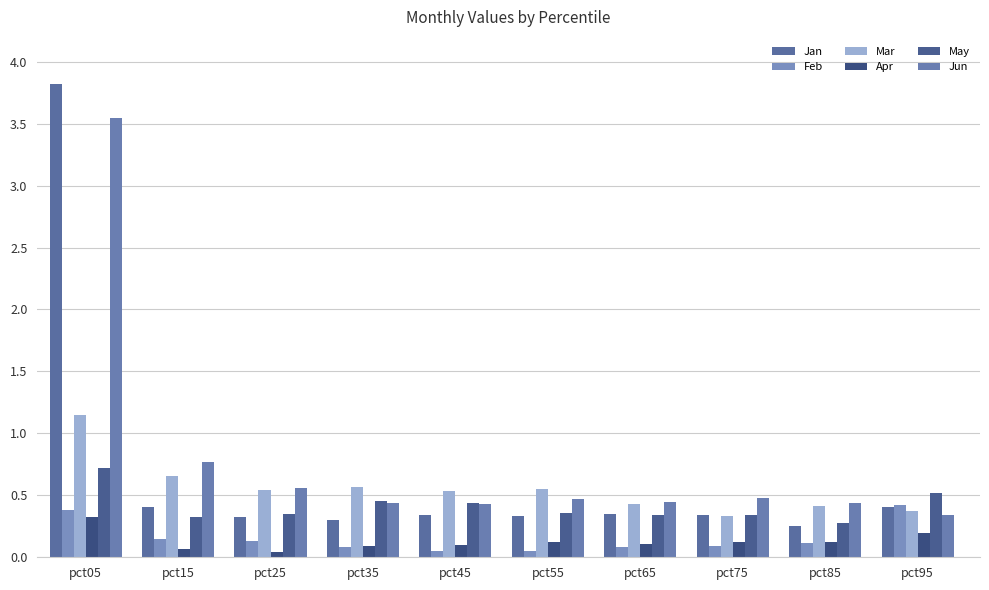

Which series changed the most between pct75 and pct85?

Mar